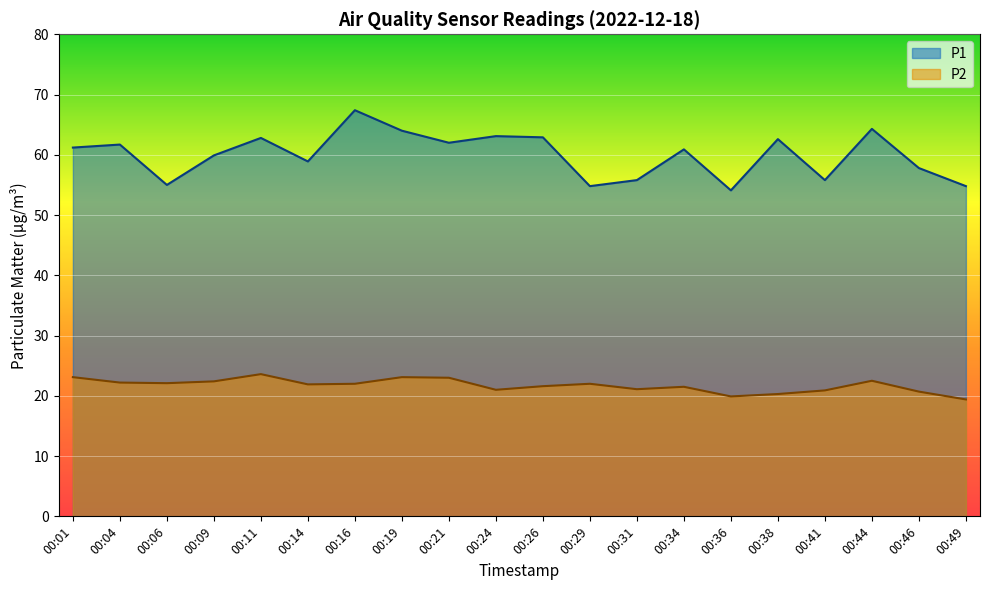

Rank the series by their maximum value, from highest to lowest.

P1, P2